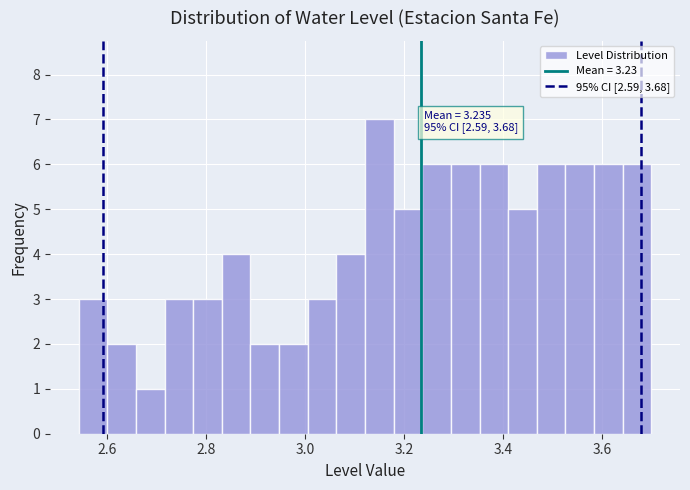

Around what value on the x-axis is the tallest bar? Give the approximate position of its centre, as read against the axis.

3.16